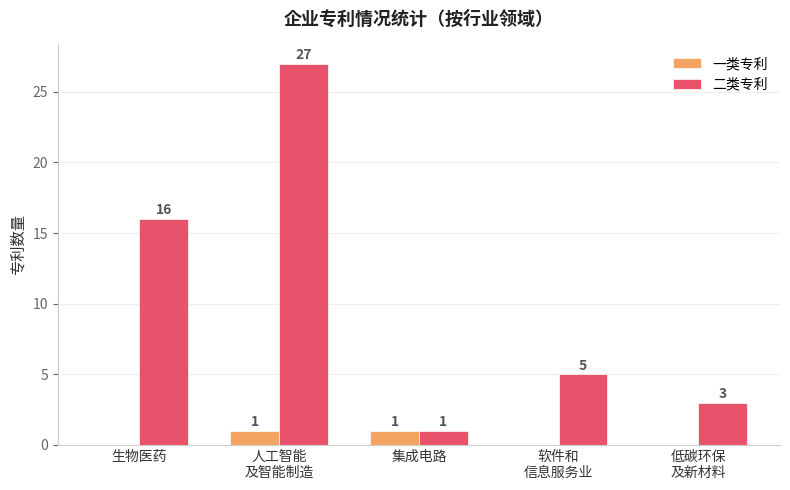

True or false: 二类专利 has a value of 16 at 生物医药.

True